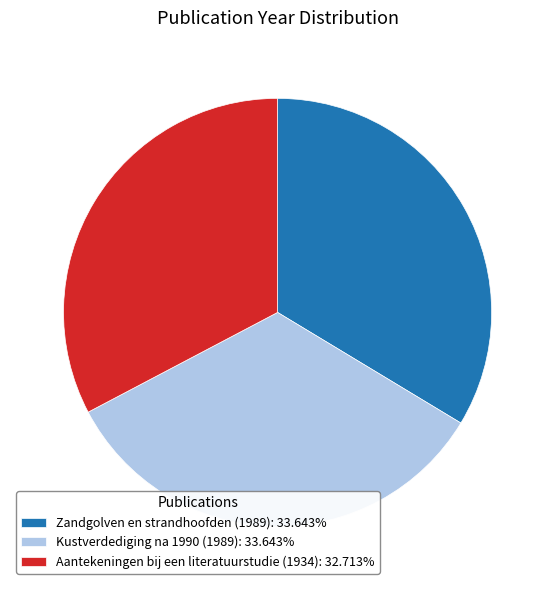

What is the ratio of the value at Aantekeningen bij een literatuurstudie (1934): 32.713% to the value at Zandgolven en strandhoofden (1989): 33.643%?

1.0